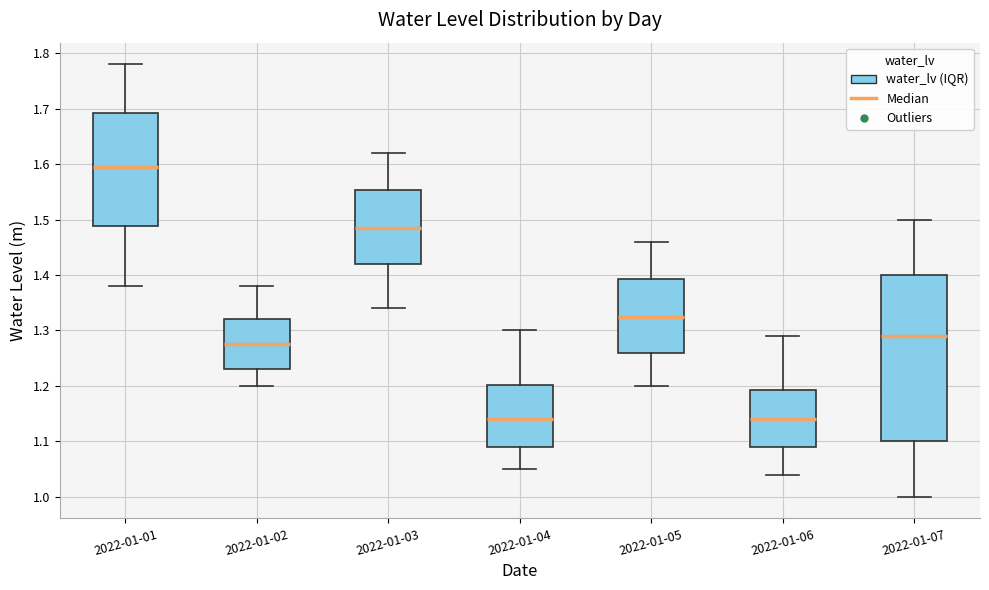

Reading left to right, read every box against the y-axis: the position of its median line, the range the box covers, and the ends of its whiskers. The values are not printed on the chart, so give them approximately, as read against the axis.

2022-01-01: median 1.60, box 1.49 to 1.69, whiskers 1.38 to 1.78
2022-01-02: median 1.28, box 1.23 to 1.32, whiskers 1.20 to 1.38
2022-01-03: median 1.49, box 1.42 to 1.55, whiskers 1.34 to 1.62
2022-01-04: median 1.14, box 1.09 to 1.20, whiskers 1.05 to 1.30
2022-01-05: median 1.33, box 1.26 to 1.39, whiskers 1.20 to 1.46
2022-01-06: median 1.14, box 1.09 to 1.19, whiskers 1.04 to 1.29
2022-01-07: median 1.29, box 1.10 to 1.40, whiskers 1.00 to 1.50